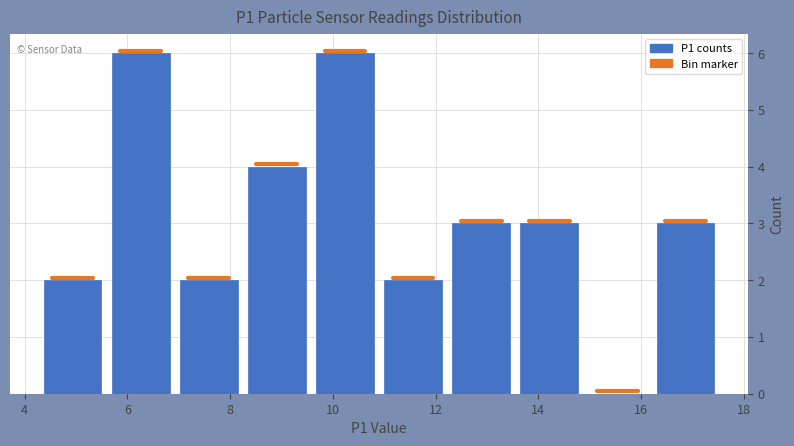

How tall is the bar that spans 11.0 to 12.2 on the x-axis? Neither the bar edges nor the heights are printed on the chart, so give them approximately, as read against the axes.

2